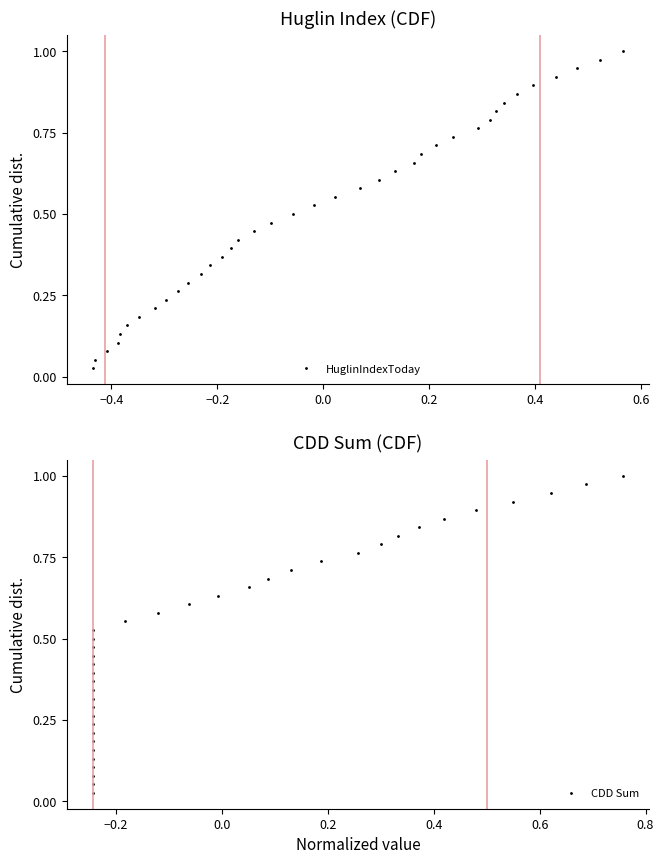

True or false: HuglinIndexToday has more than 1 interior local peaks.

False